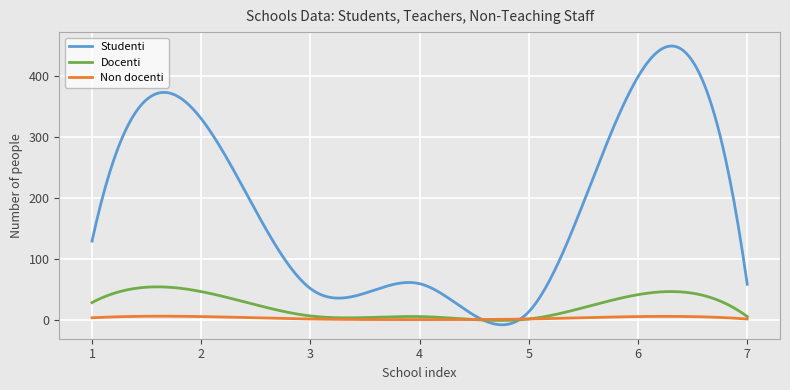

List the series in order of their peak value, lowest first.

Non docenti, Docenti, Studenti